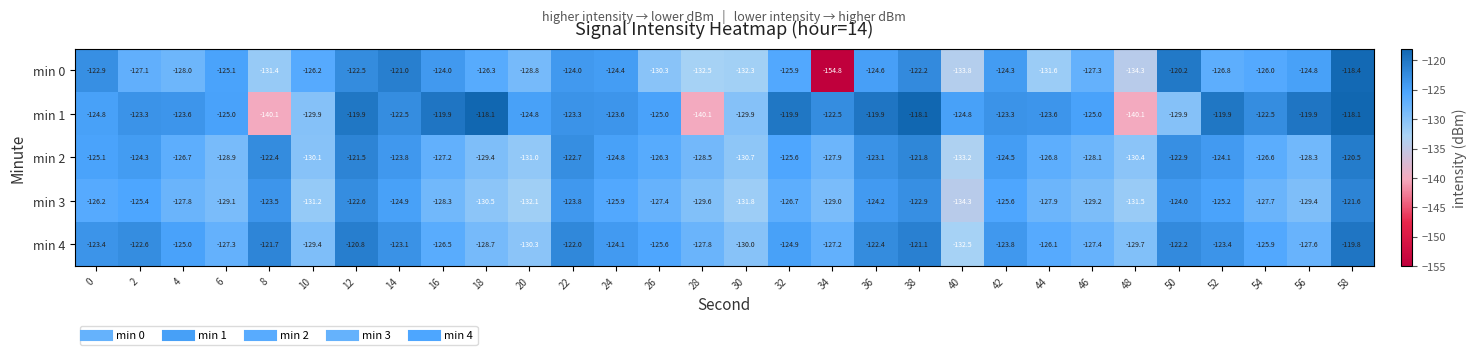

What is the sum of the min 1 values at 14 and 44?

-246.1